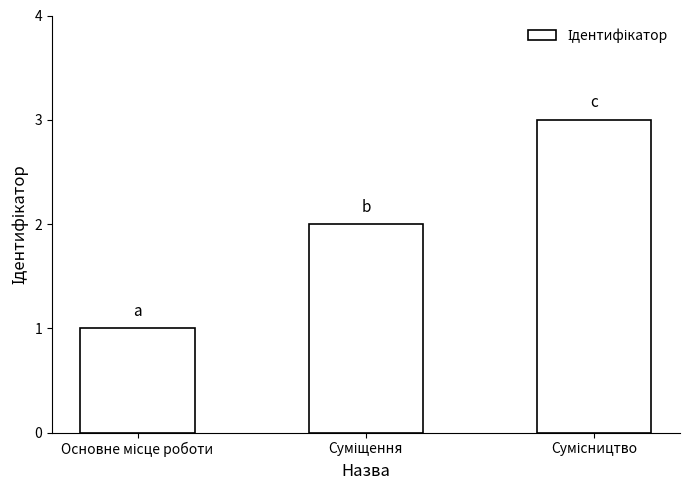

Are the bars grouped side by side (vs. stacked)?

No